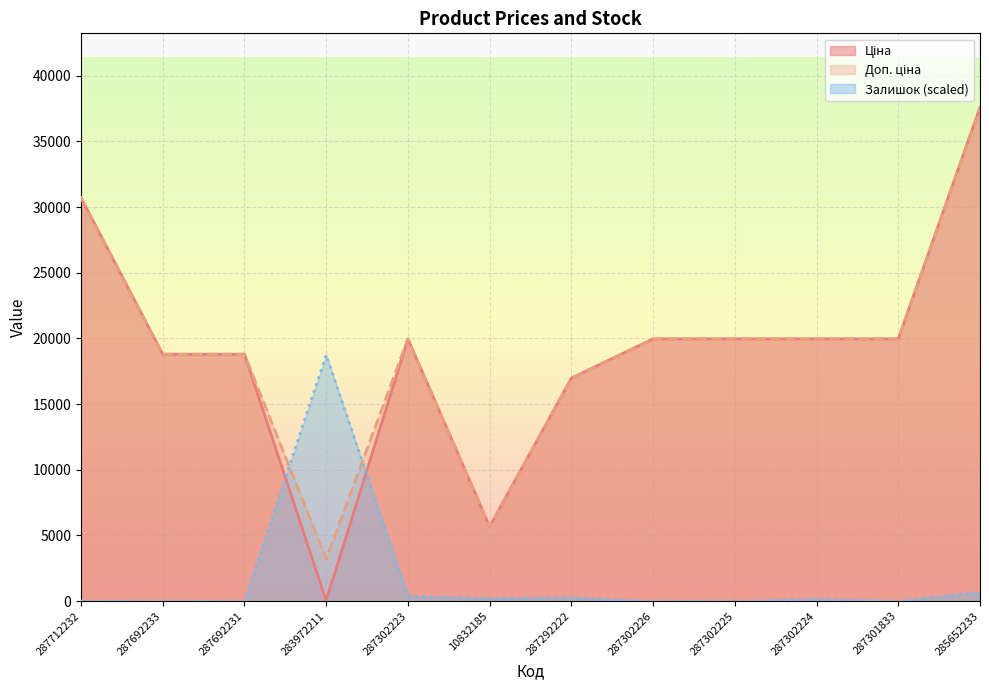

At 287302224, list the series in order from largest to smallest.

Ціна, Доп. ціна, Залишок